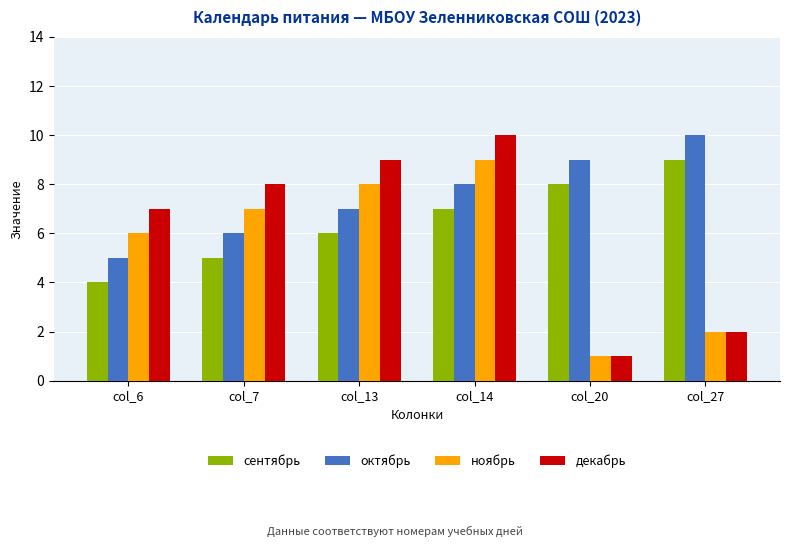

What is the value of the октябрь bar at the 4th from the left?

8